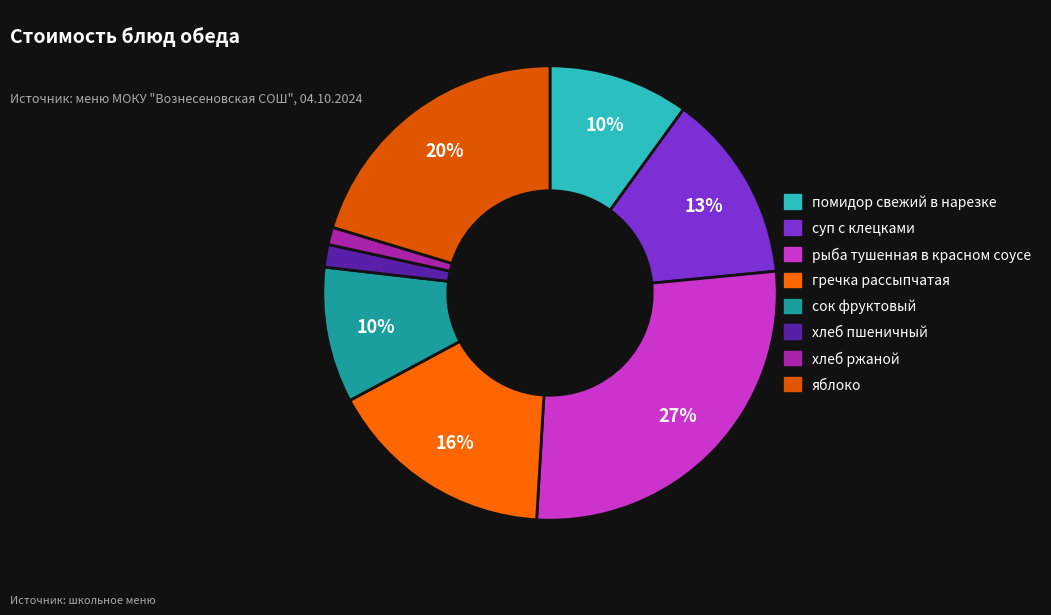

Which slice is the largest?

рыба тушенная в красном соусе